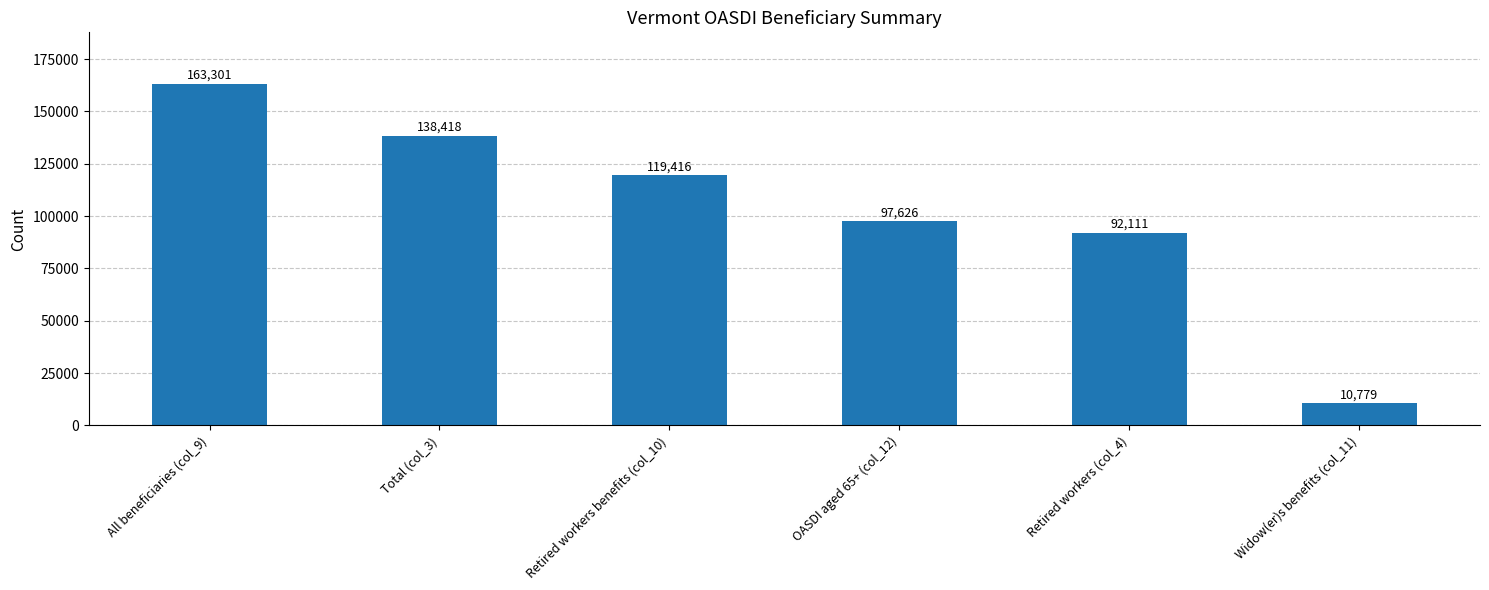

Rank the categories by value from lowest to highest.

Widow(er)s benefits (col_11), Retired workers (col_4), OASDI aged 65+ (col_12), Retired workers benefits (col_10), Total (col_3), All beneficiaries (col_9)